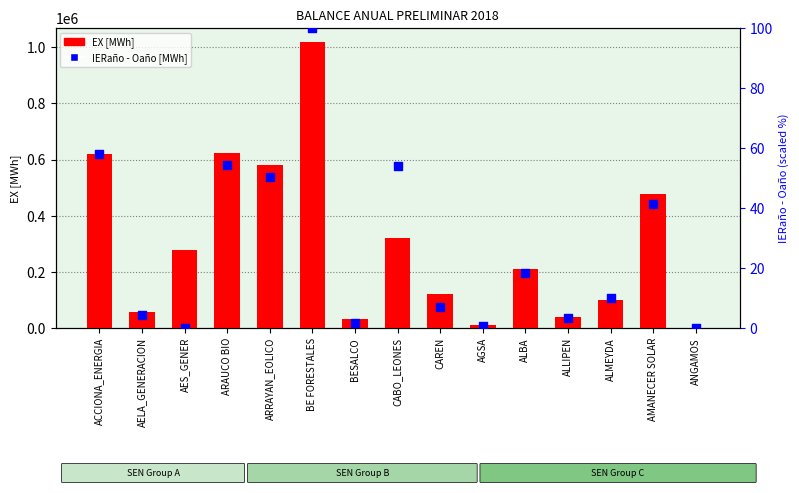

Which series reaches the minimum Y coordinate?

EX [MWh]